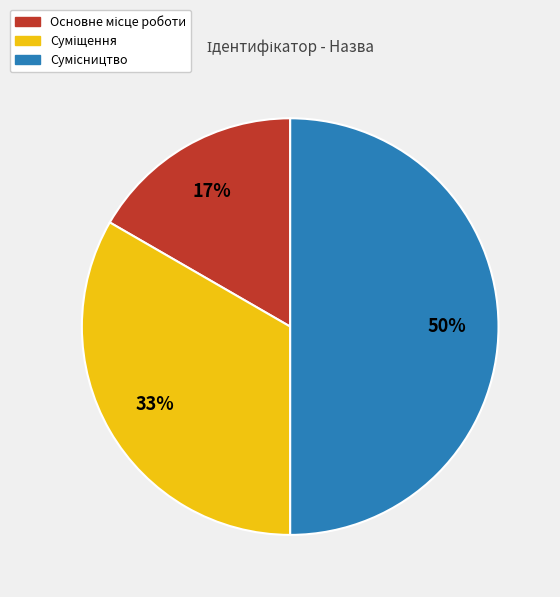

How many slices are in this pie chart?

3